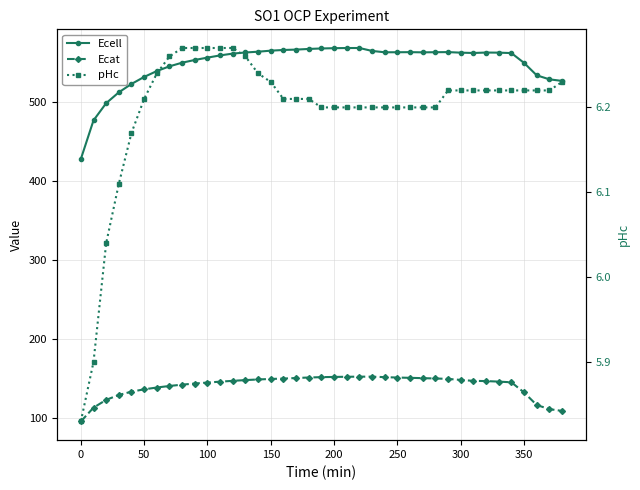

Reading right to left, extract all data points from this chart.

Ecell: 526.3	528.3	533.4	549.1	561.6	562.1	562.2	561.7	562.1	562.8	562.7	562.5	562.7	562.6	562.6	564.3	568.0	568.0	567.8	567.4	566.8	566.0	565.5	564.6	563.3	562.3	560.9	558.6	555.8	552.9	549.4	544.8	538.8	531.4	522.5	511.9	498.2	476.4	427.4
Ecat: 108.7	111.0	116.2	132.1	144.9	145.8	146.5	146.7	147.9	149.2	149.8	150.2	150.6	150.9	151.4	152.0	152.1	151.9	151.7	151.4	151.0	150.3	149.6	149.1	148.5	147.7	146.8	145.7	144.6	143.4	141.9	140.3	138.3	136.0	133.1	128.9	122.7	112.8	95.3
pHc: 6.2	6.2	6.2	6.2	6.2	6.2	6.2	6.2	6.2	6.2	6.2	6.2	6.2	6.2	6.2	6.2	6.2	6.2	6.2	6.2	6.2	6.2	6.2	6.2	6.2	6.3	6.3	6.3	6.3	6.3	6.3	6.3	6.2	6.2	6.2	6.1	6.0	5.9	5.8